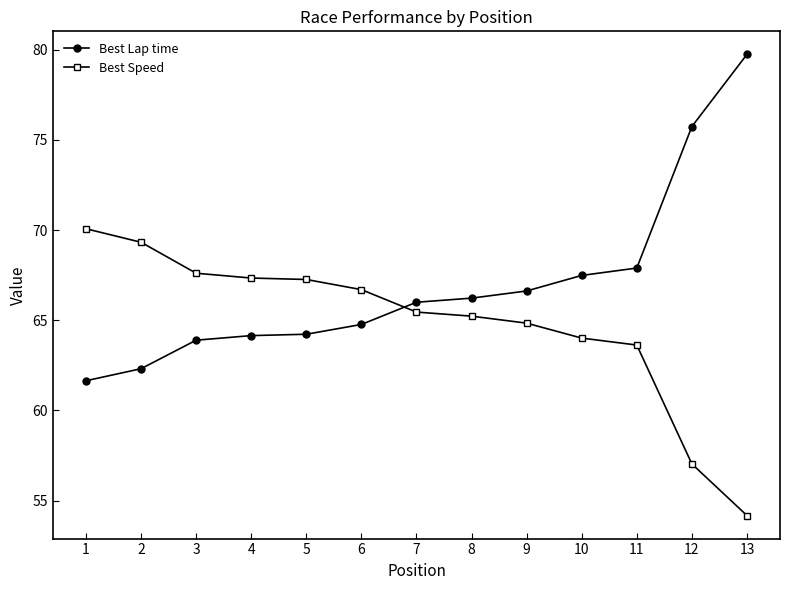

What are all the series names shown in the legend?

Best Lap time, Best Speed